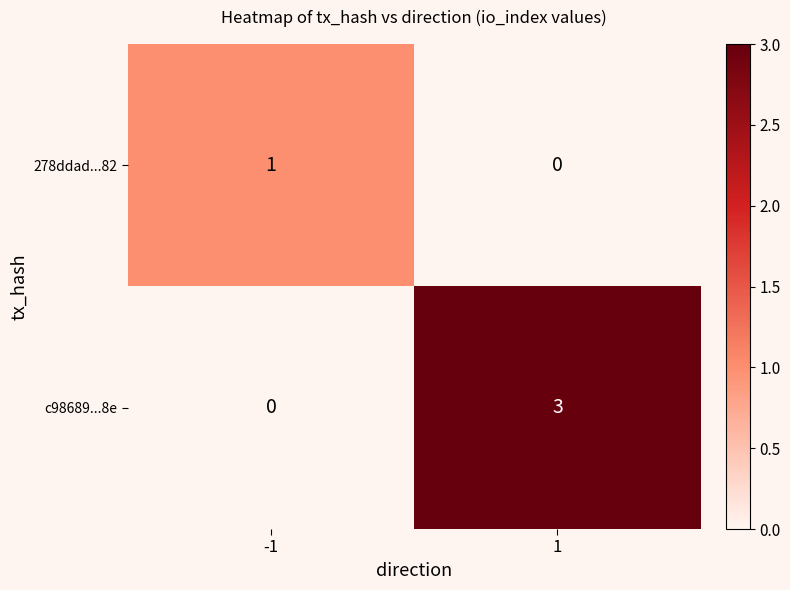

What is the sum of the c98689...8e values at -1 and 1?

3